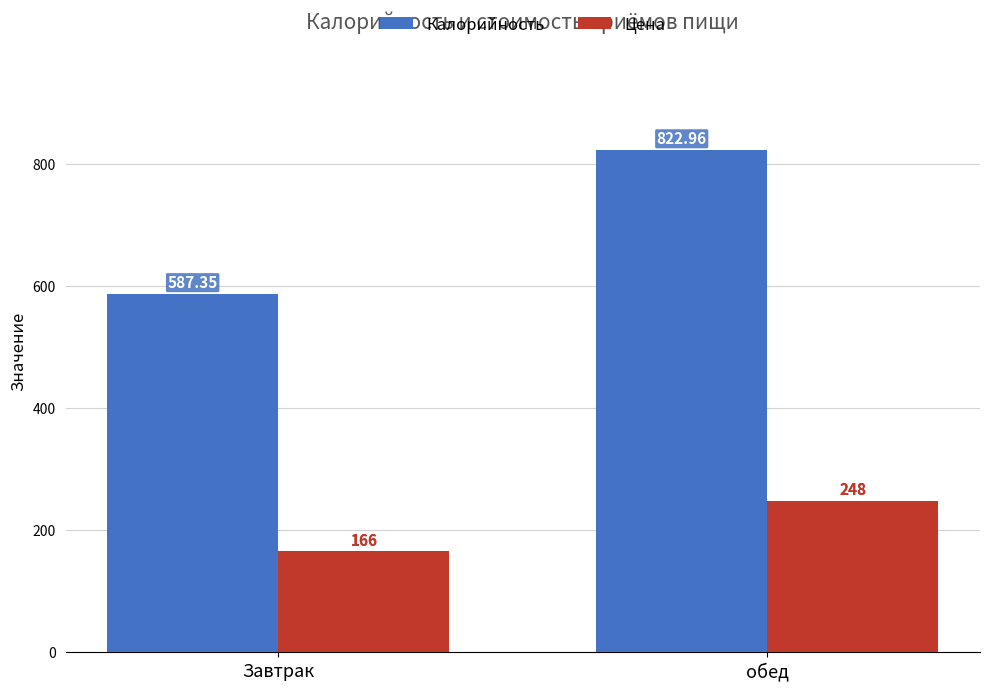

What is the average value of the Цена series?

207.0